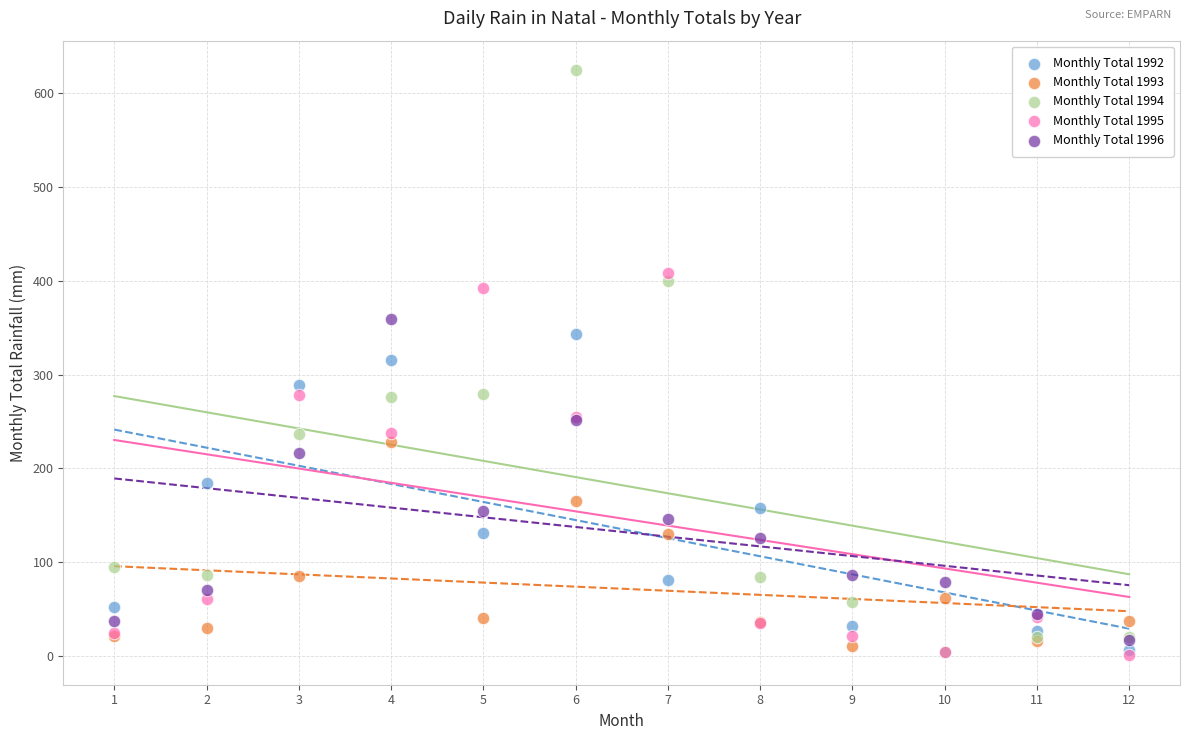

In the Monthly Total 1995 series, what Y value is closest to 204?

237.4